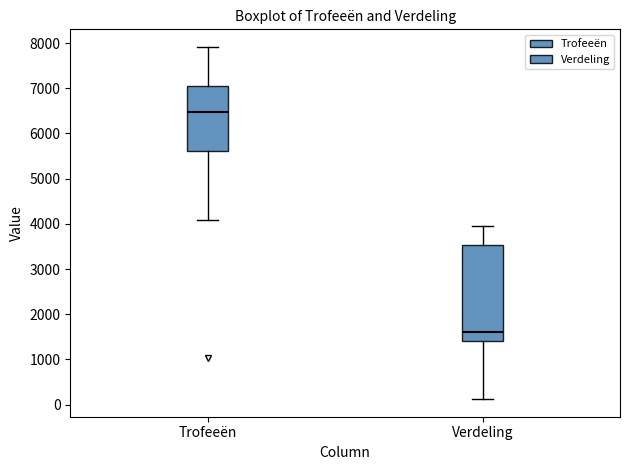

Which box has the highest median line?

Trofeeën